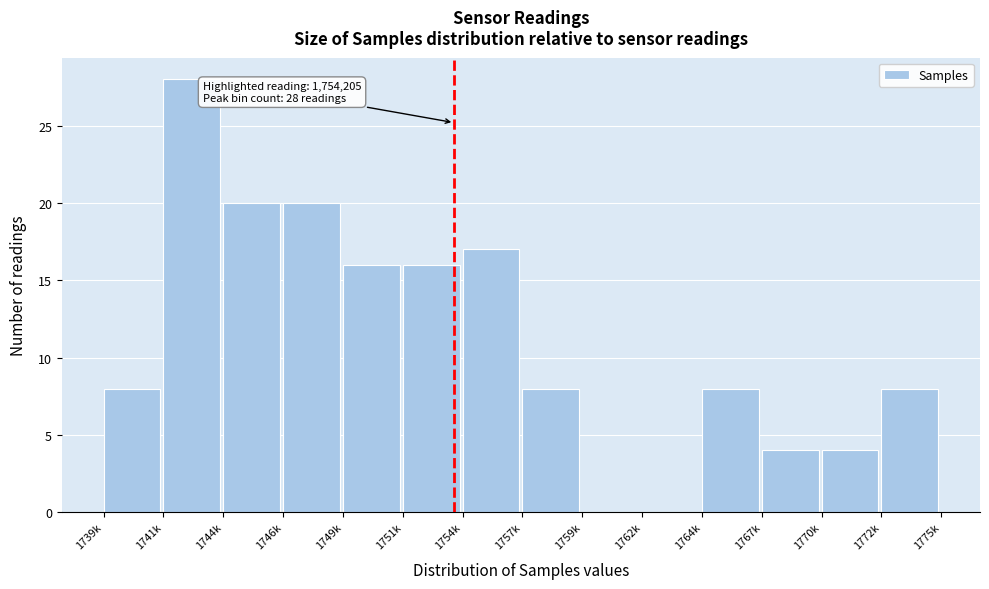

Reading right to left, transcribe all the data shown in this chart.

1772k=8	1770k=4	1767k=4	1764k=8	1762k=0	1759k=0	1757k=8	1754k=17	1751k=16	1749k=16	1746k=20	1744k=20	1741k=28	1739k=8